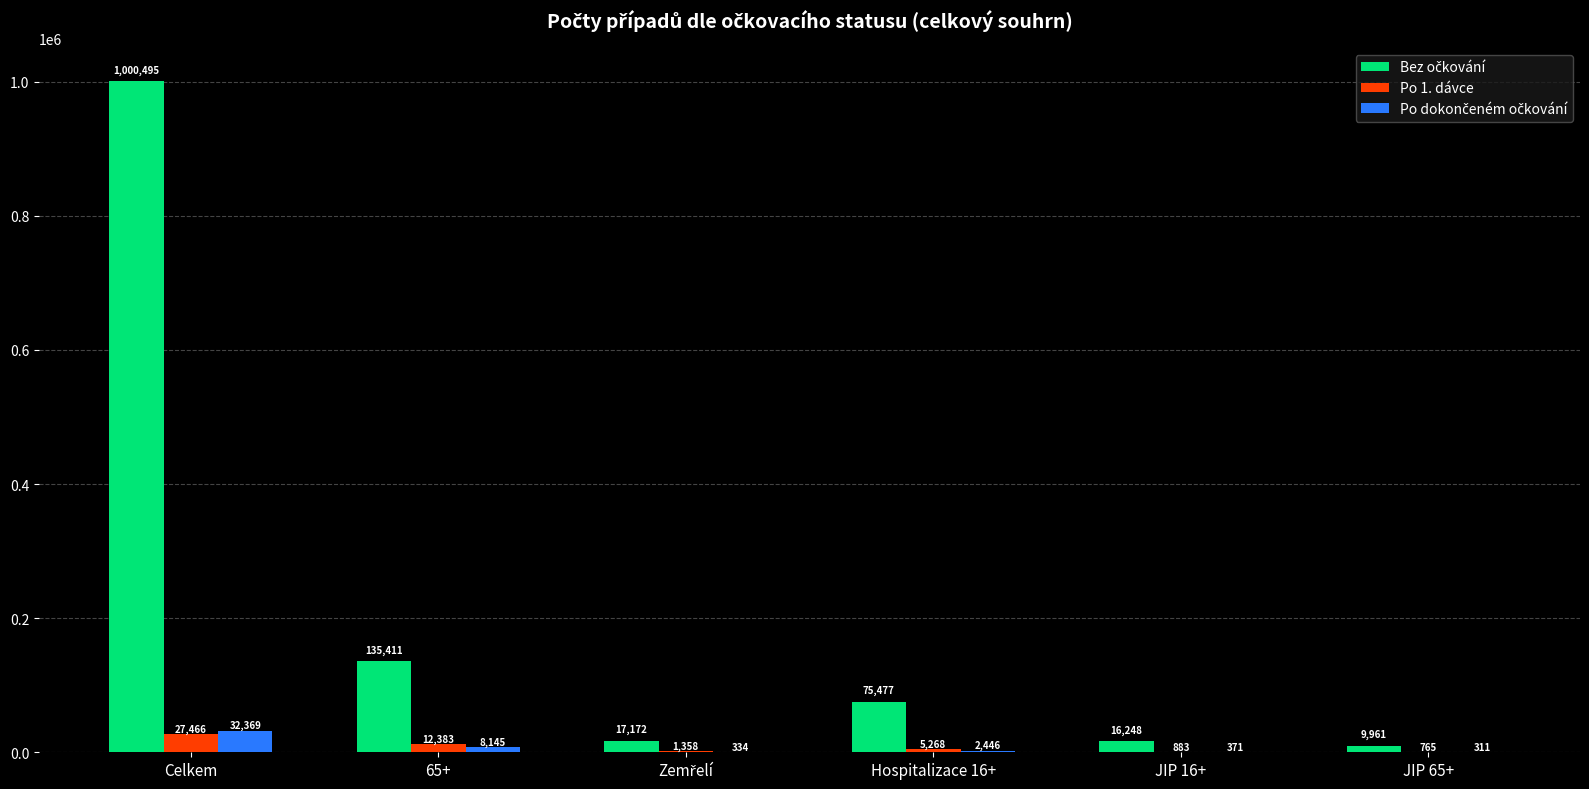

What is the approximate value of Po 1. dávce at JIP 16+, to the nearest 10?

880